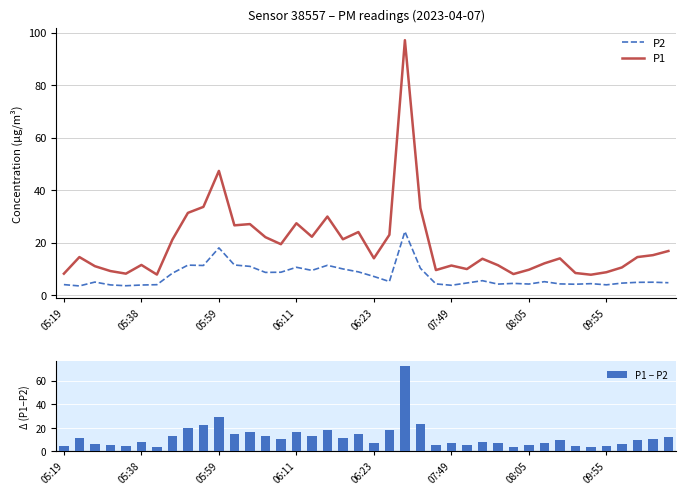

What is the approximate value of P1 − P2 at 23?

22.9